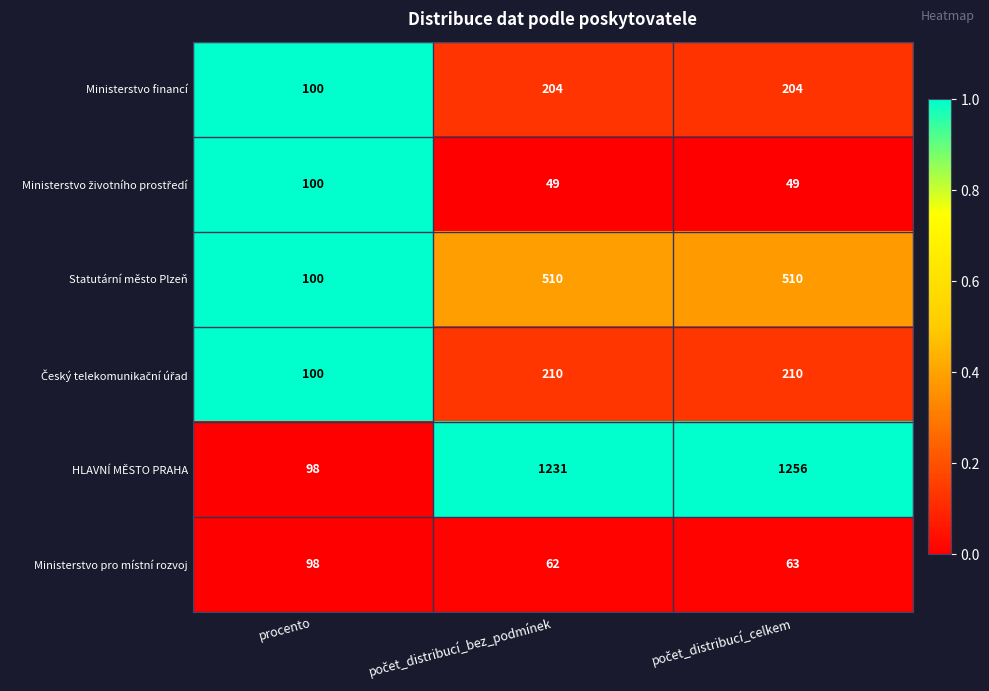

What is the total value across all series at procento?

596